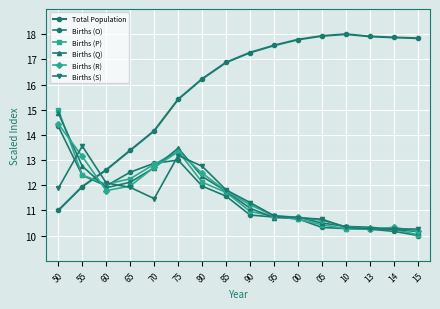

How many data points in Births (S) are less than 11?

7